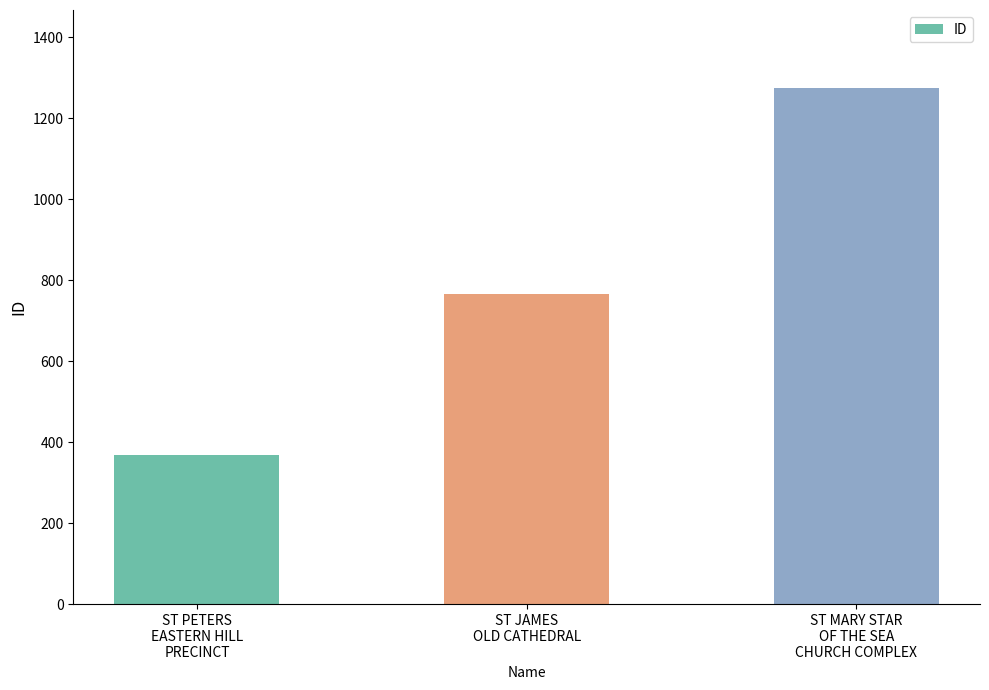

List the labels in order of value, smallest first.

ST PETERS
EASTERN HILL
PRECINCT, ST JAMES
OLD CATHEDRAL, ST MARY STAR
OF THE SEA
CHURCH COMPLEX